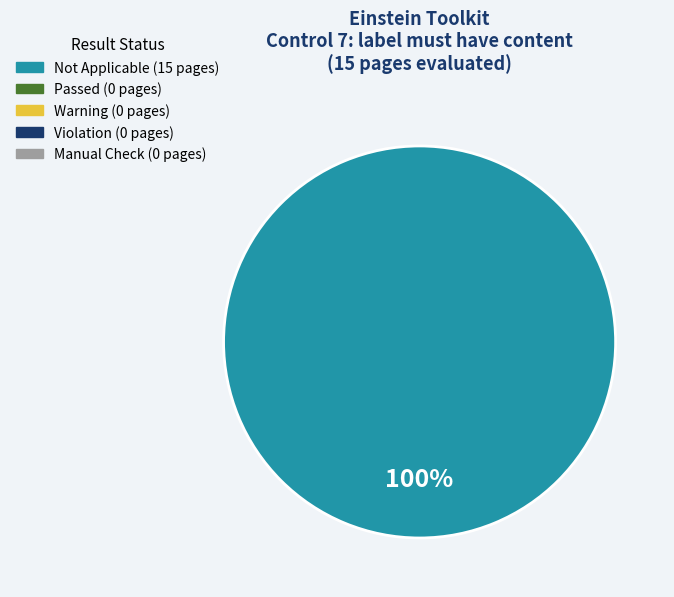

Count the number of slices in the pie.

1